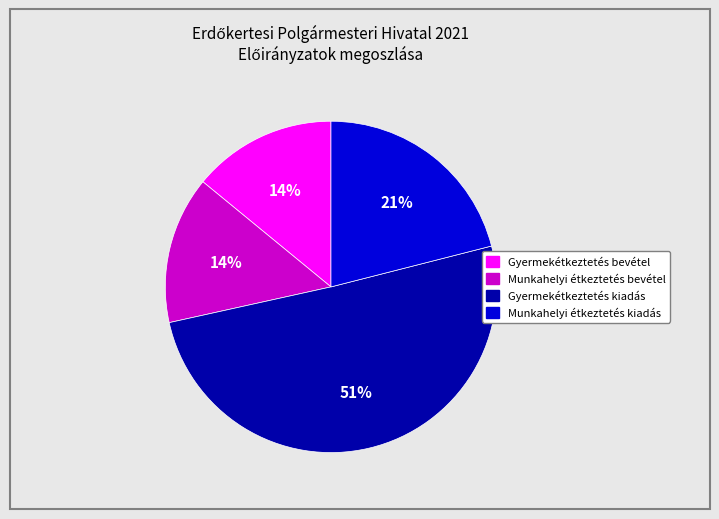

Do Munkahelyi étkeztetés bevétel and Gyermekétkeztetés kiadás together represent more than half of the pie?

Yes